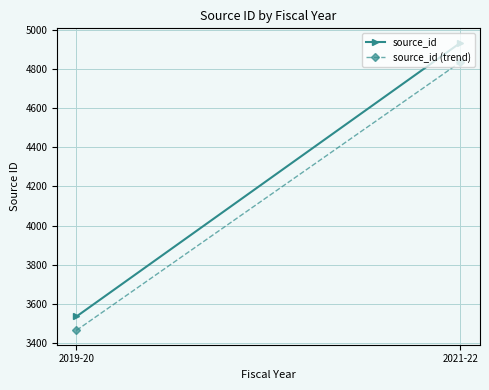

What is the label of the 1st point from the right?

2021-22